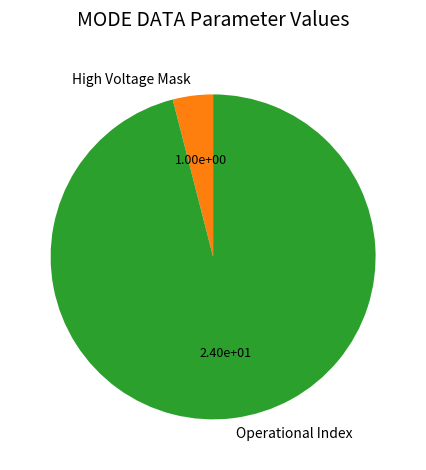

Rank the categories by value from highest to lowest.

Operational Index, High Voltage Mask